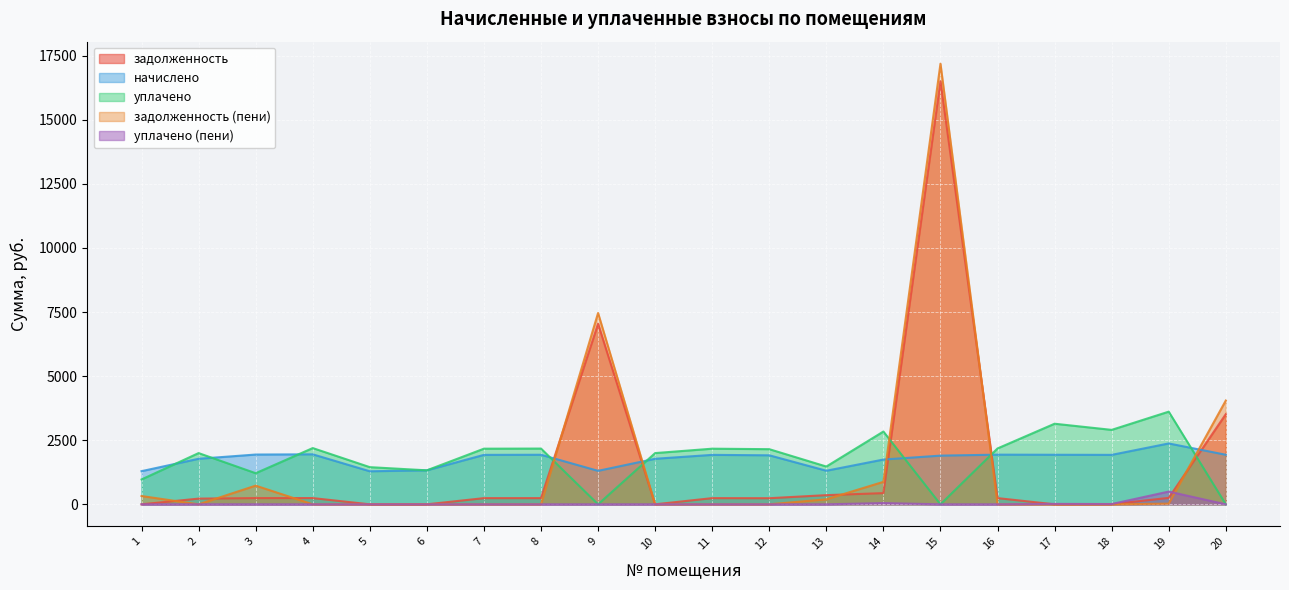

How many values in the уплачено_пени series exceed 0?

7